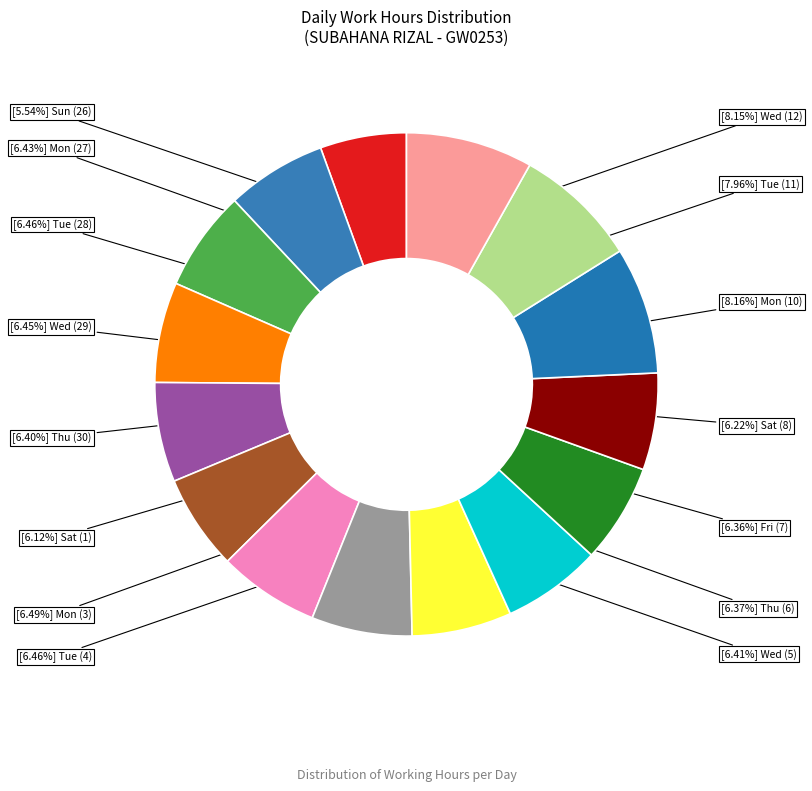

How many segments does this pie chart have?

15